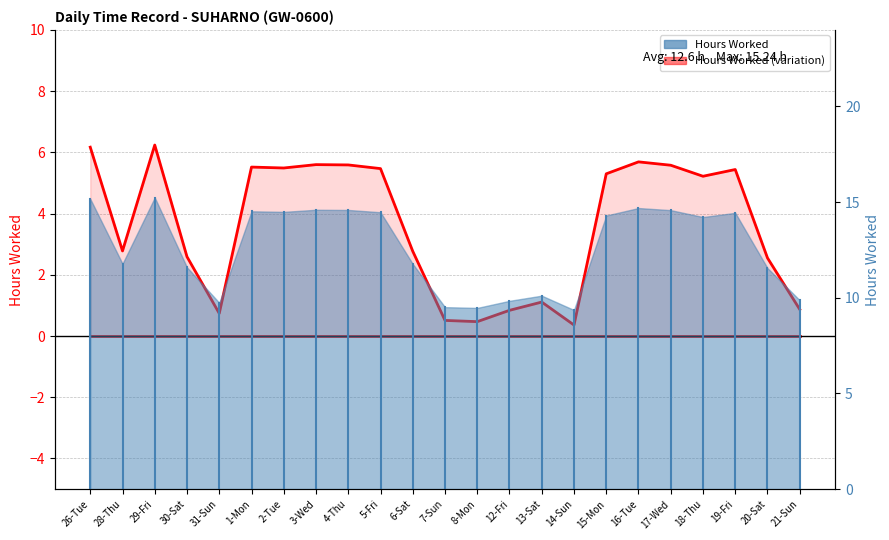

What is the label of the 15th point from the left?

13-Sat